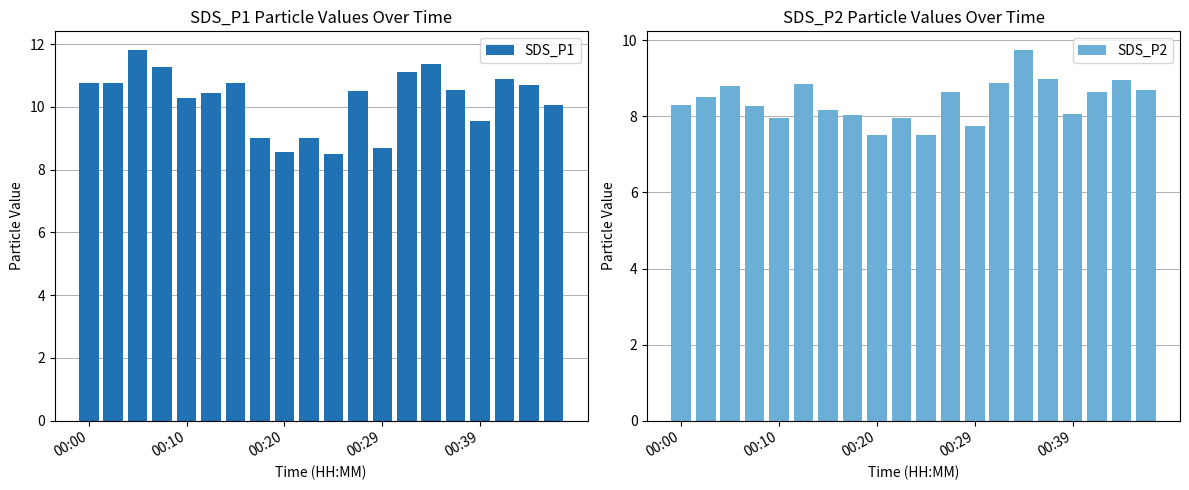

The SDS_P1 series shows 5.0 at 00:39. True or false?

False